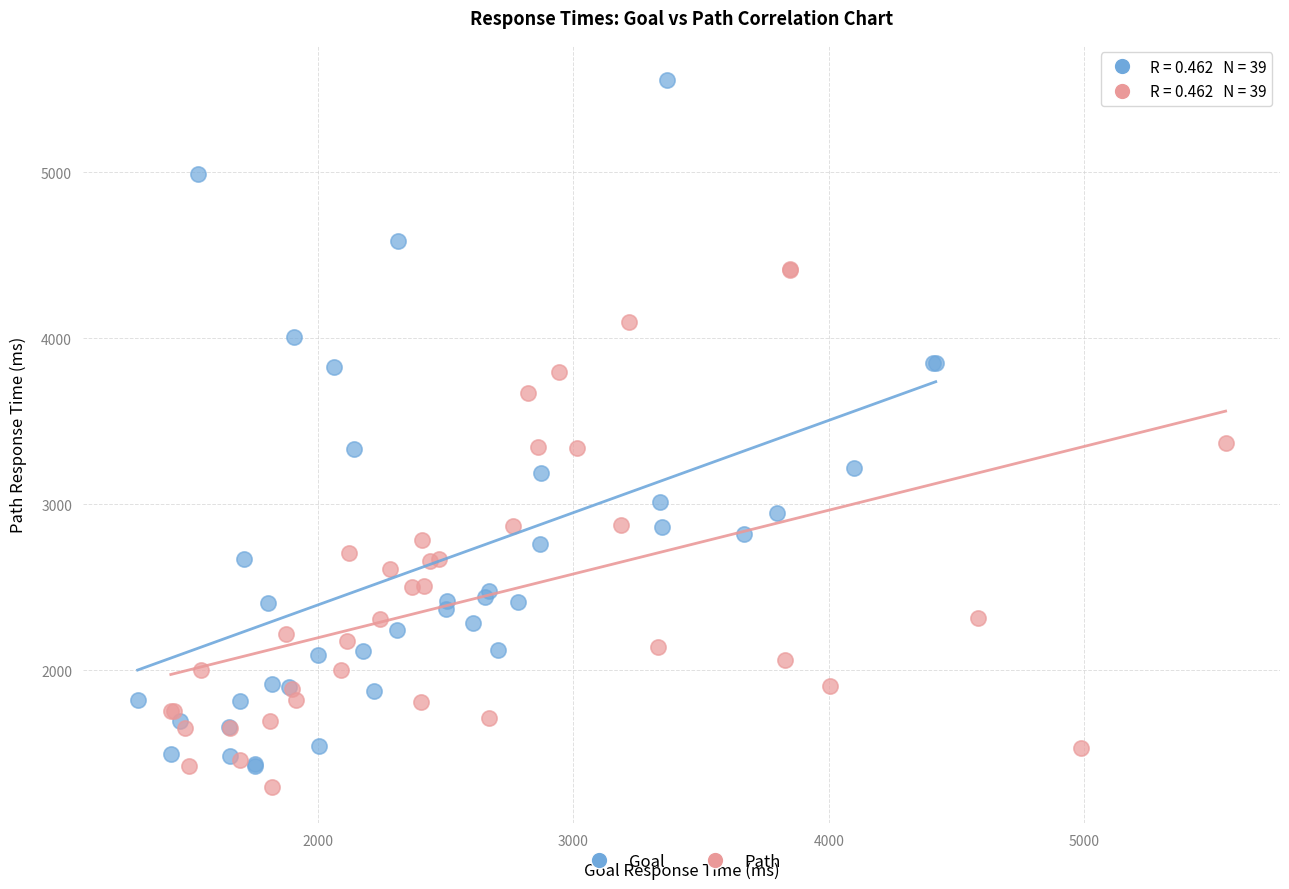

Which series reaches the maximum Y coordinate?

Goal